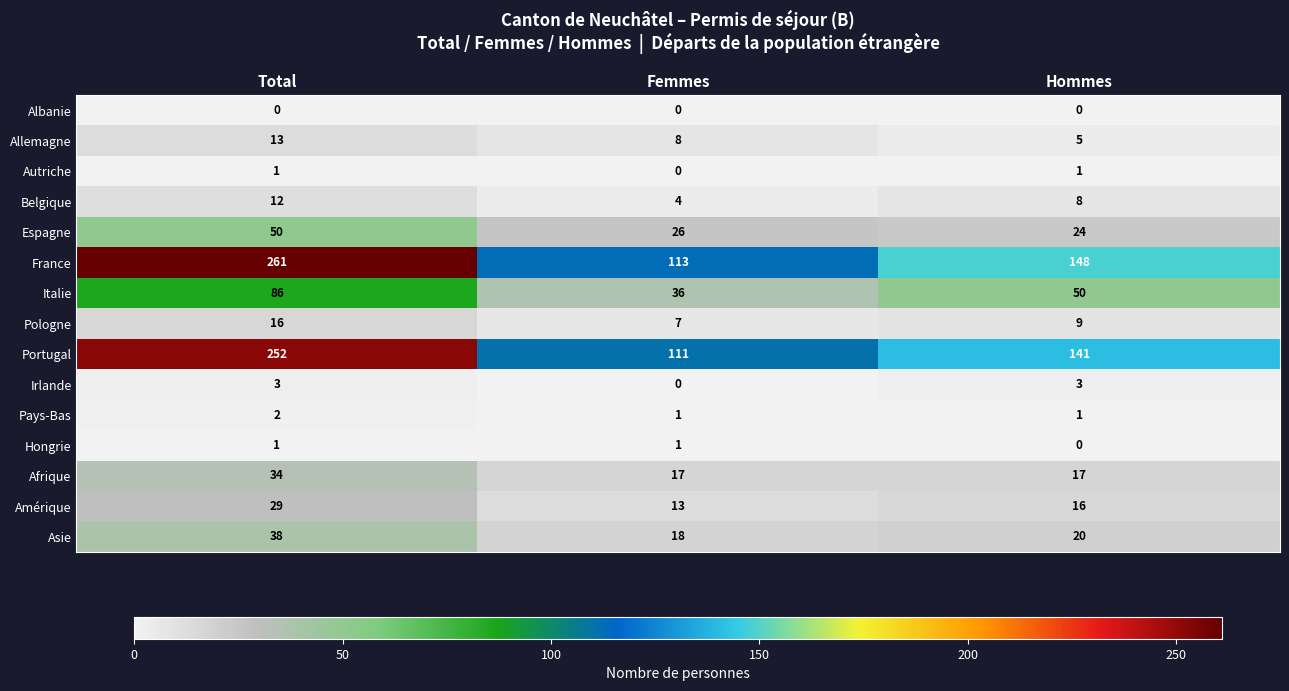

At how many categories does at least one series exceed 206?

1